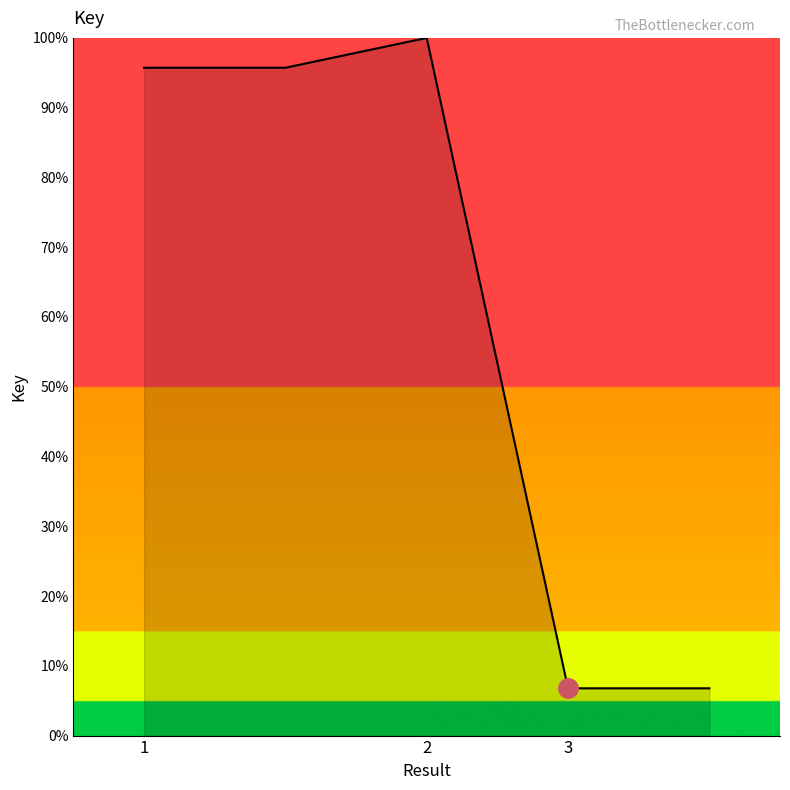

What is the sum of all values?

305.0